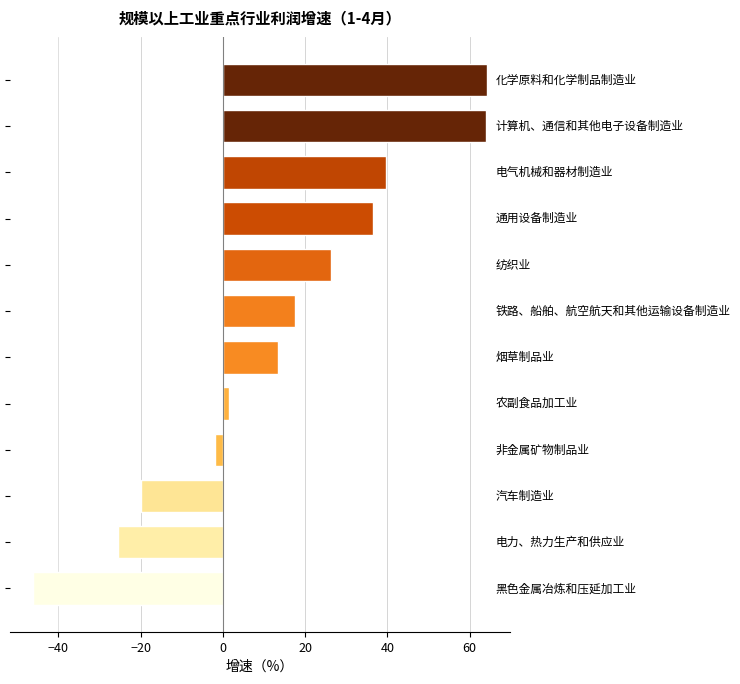

What is the greatest value displayed?

64.3